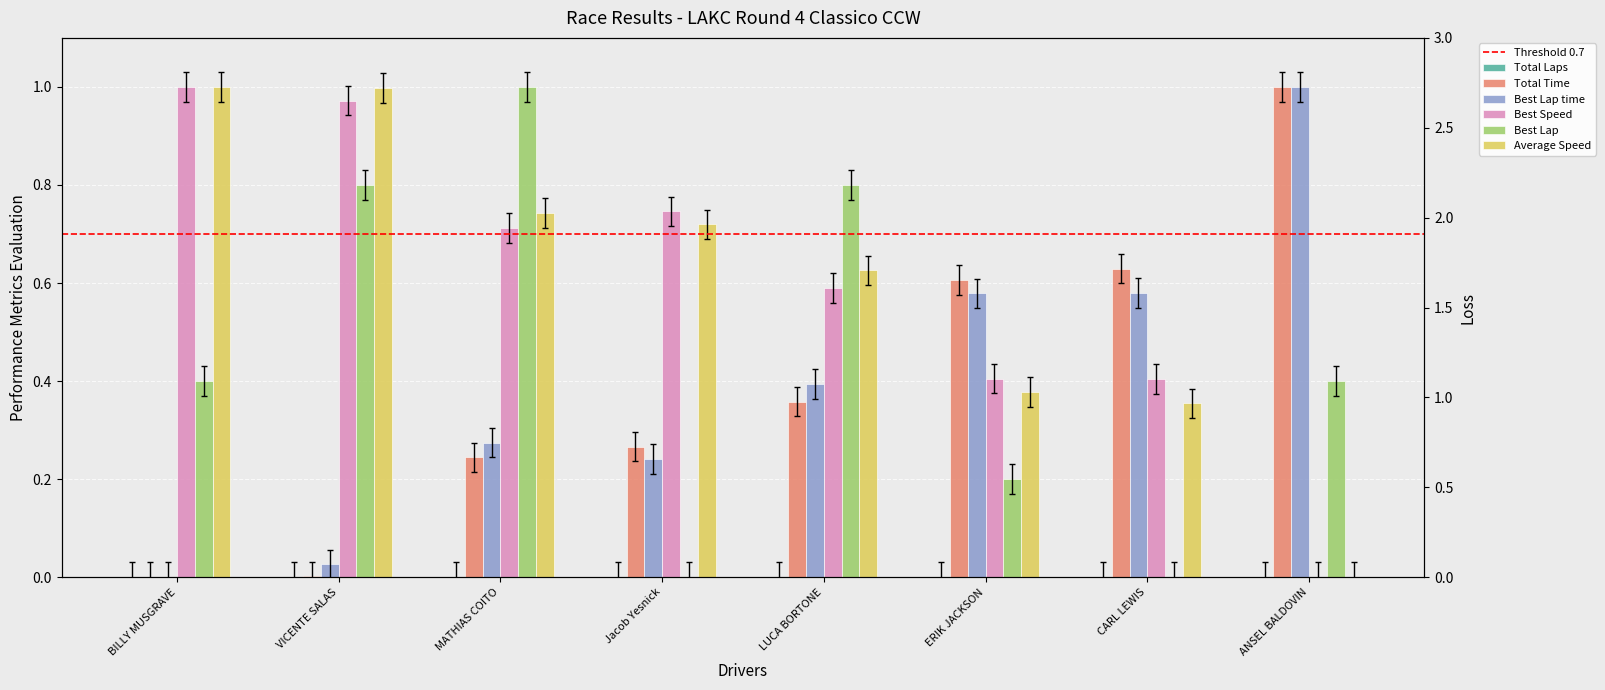

At which category is the sum across all series the highest?

MATHIAS COITO